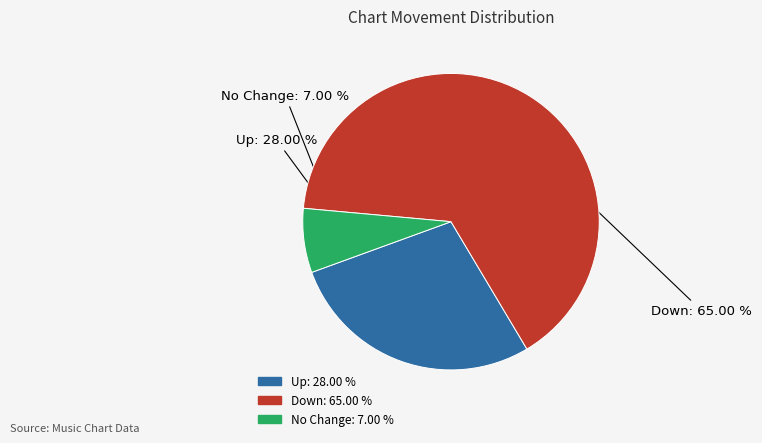

Is there any slice that represents more than half of the pie?

Yes